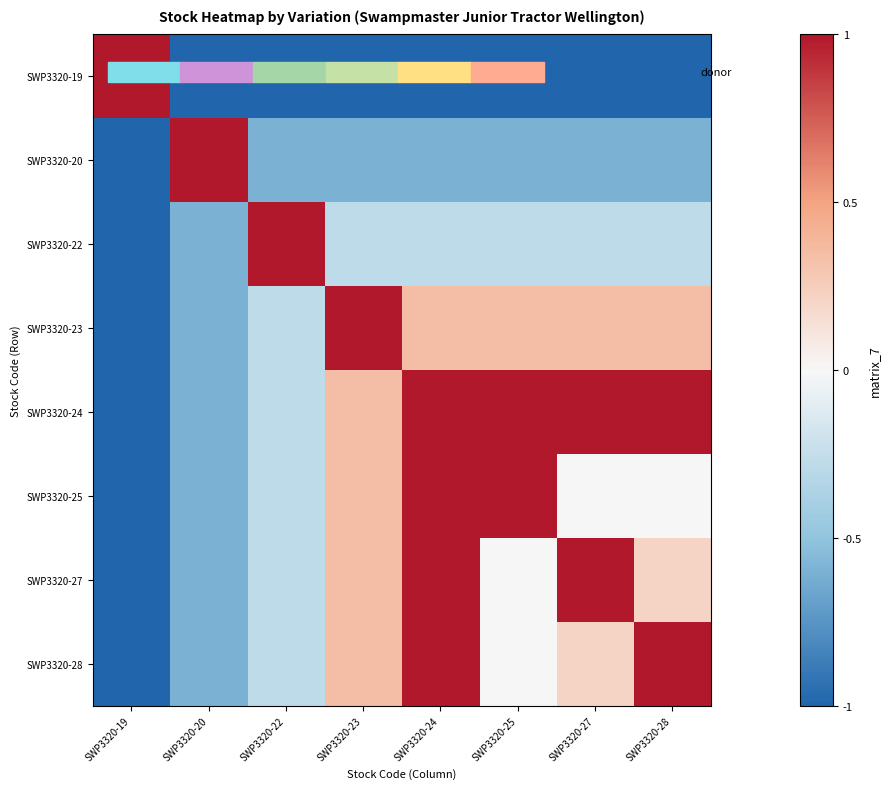

Which series changed the most between SWP3320-22 and SWP3320-25?

SWP3320-22